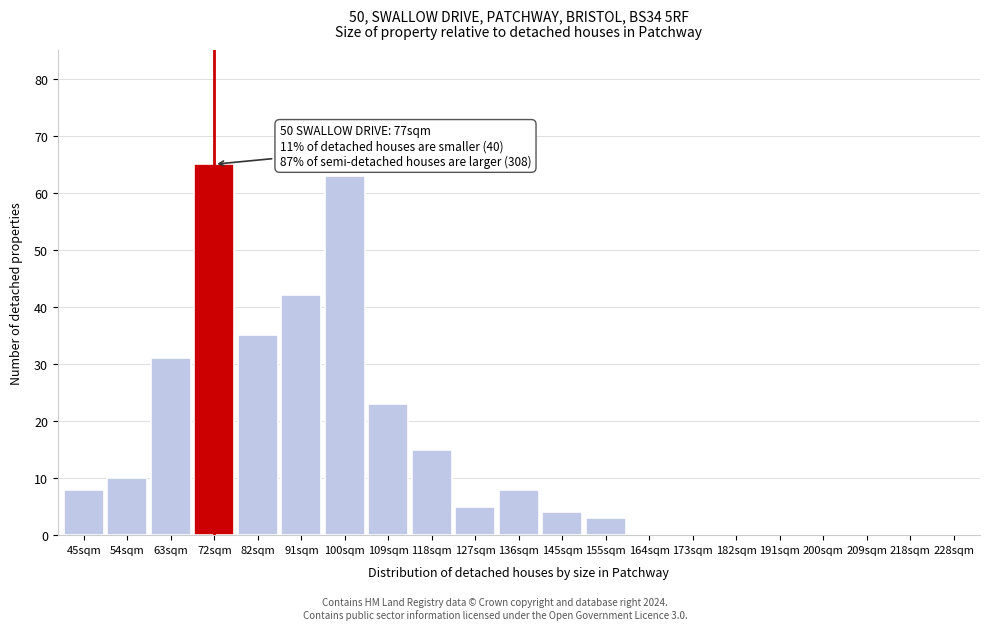

Reading right to left, what are all the values shown in this chart?

228sqm=0	218sqm=0	209sqm=0	200sqm=0	191sqm=0	182sqm=0	173sqm=0	164sqm=0	155sqm=3	145sqm=4	136sqm=8	127sqm=5	118sqm=15	109sqm=23	100sqm=63	91sqm=42	82sqm=35	72sqm=65	63sqm=31	54sqm=10	45sqm=8